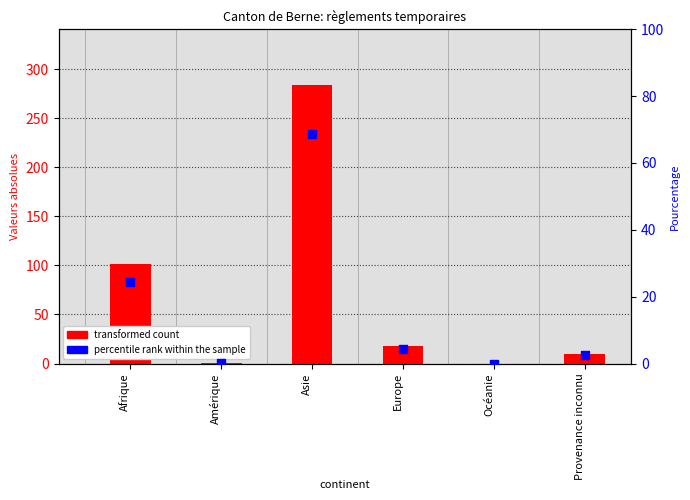

What are all the series names shown in the legend?

transformed count, percentile rank within the sample